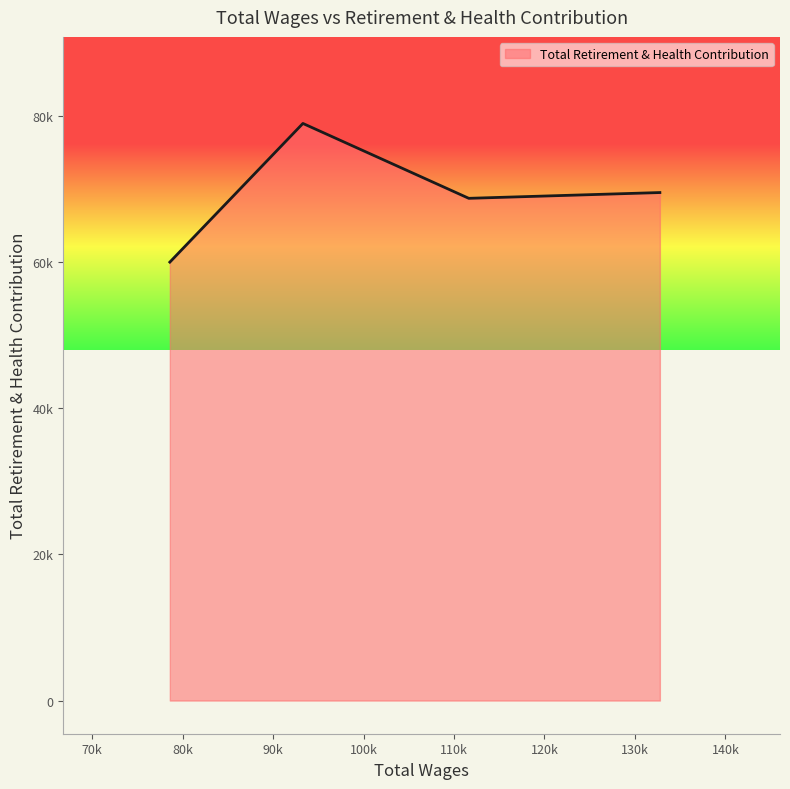

Does the chart have visible grid lines?

No